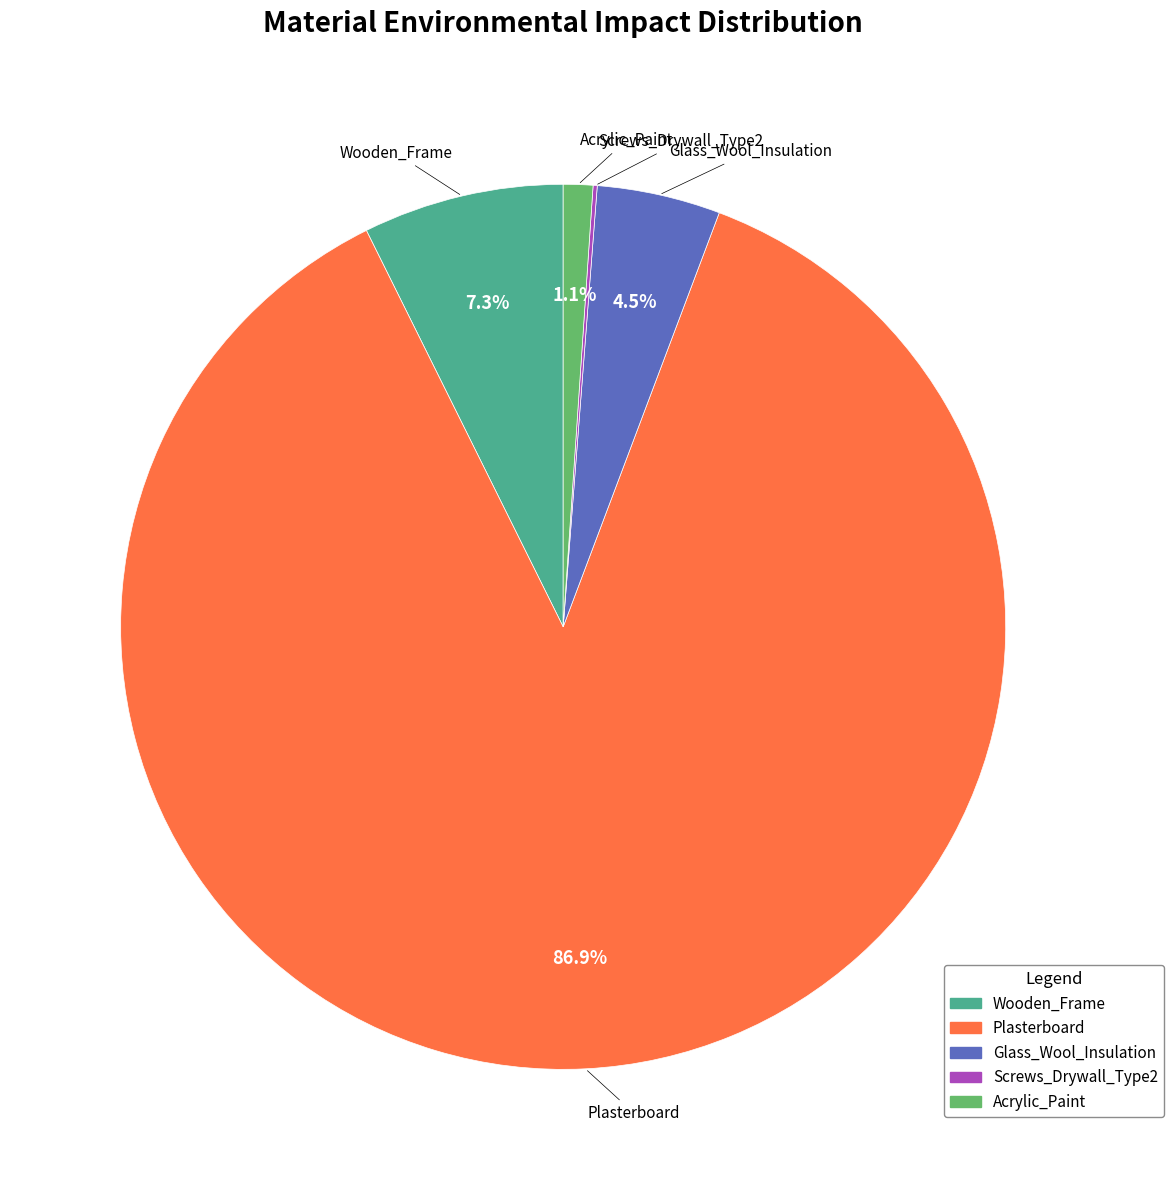

Between Wooden_Frame and Acrylic_Paint, which is larger?

Wooden_Frame